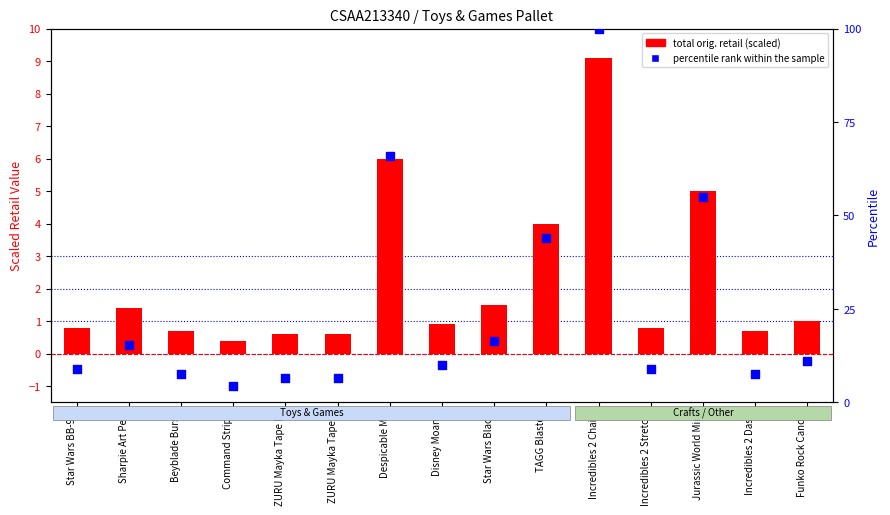

Is the value of percentile rank within the sample at Star Wars Black greater than the value of total orig. retail (scaled) at Command Strips?

Yes